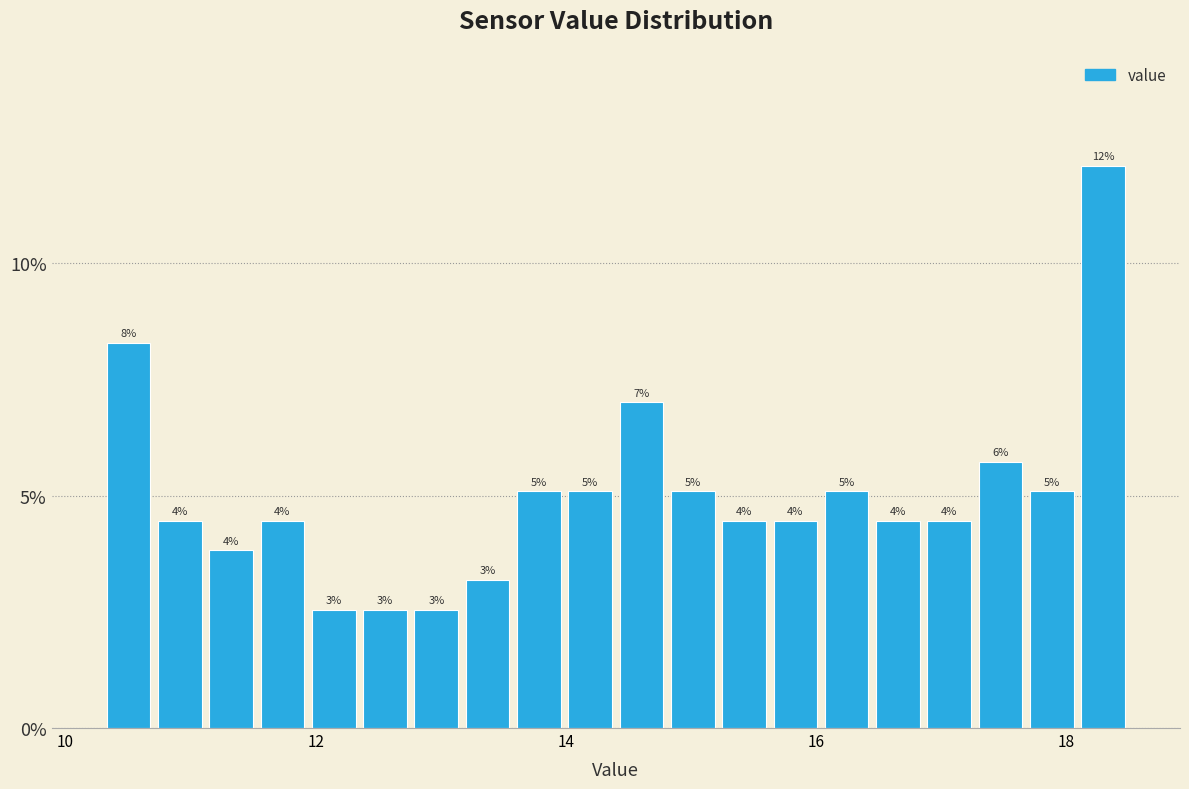

Around what value on the x-axis is the tallest bar? Give the approximate position of its centre, as read against the axis.

18.2